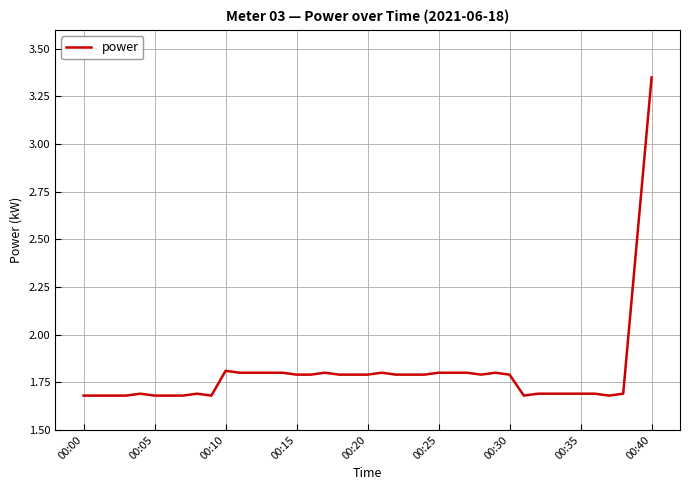

How many series are shown in this chart?

1